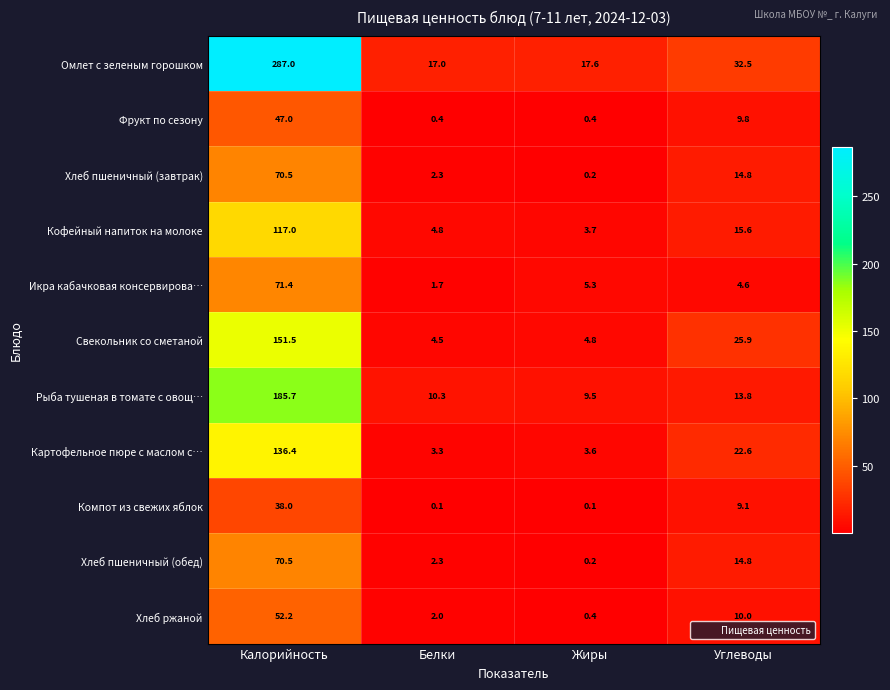

What is the highest value of the Свекольник со сметаной series?

151.5